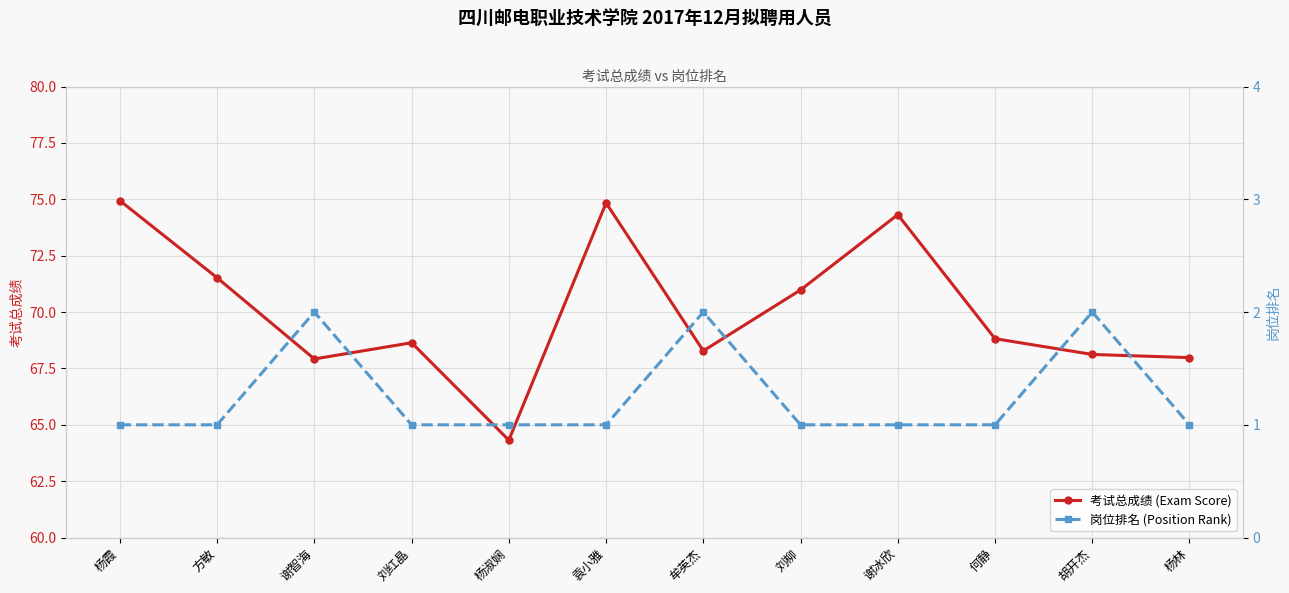

What is the value of the 岗位排名 (Position Rank) point at the 12th from the left?

1.0